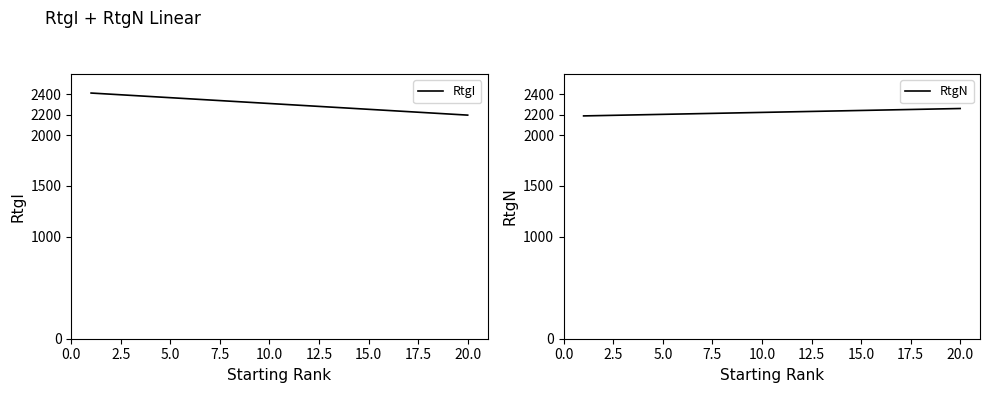

What is the minimum value for RtgN?

2188.4